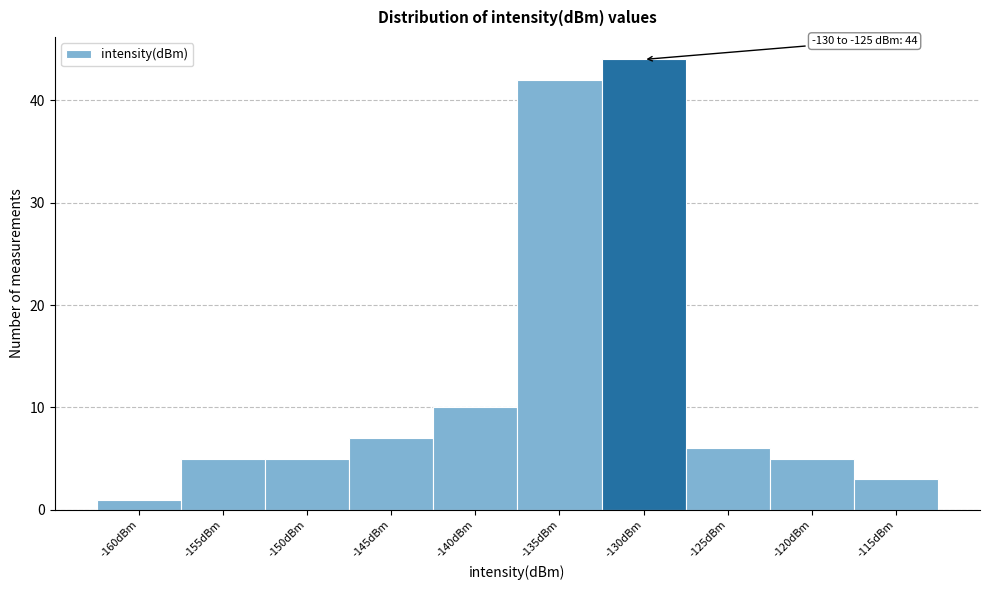

Reading left to right, transcribe all the data shown in this chart.

1	5	5	7	10	42	44	6	5	3